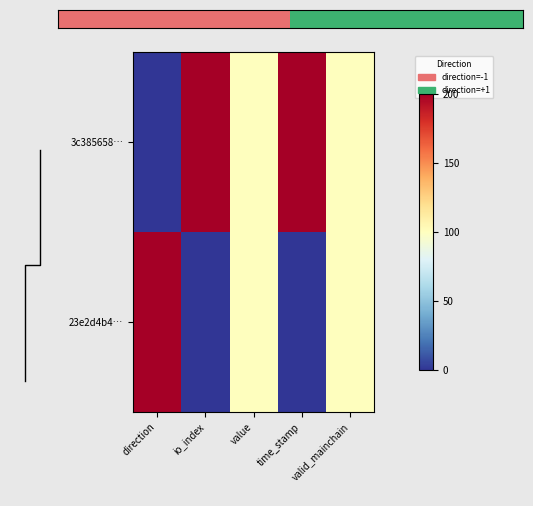

What is the difference between the highest and lowest values at io_index?

200